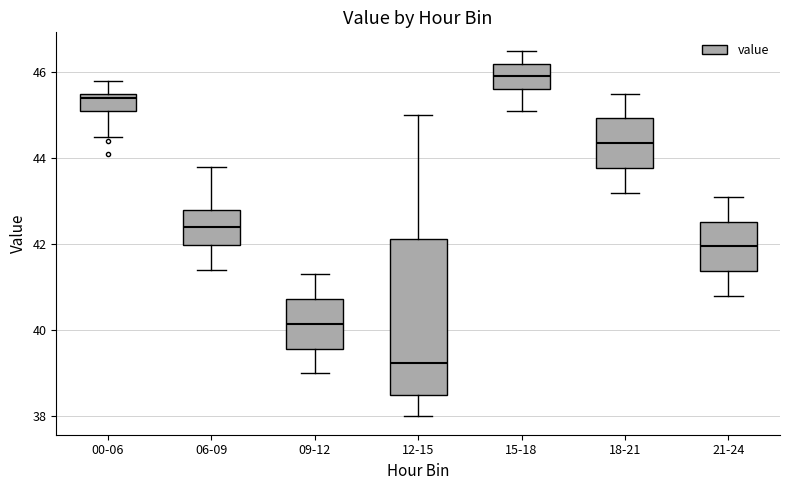

Reading left to right, read every box against the y-axis: the position of its median line, the range the box covers, and the ends of its whiskers. The values are not printed on the chart, so give them approximately, as read against the axis.

00-06: median 45.4, box 45.2 to 45.6, whiskers 44.6 to 45.8
06-09: median 42.4, box 42.0 to 42.8, whiskers 41.4 to 43.8
09-12: median 40.2, box 39.6 to 40.8, whiskers 39.0 to 41.4
12-15: median 39.2, box 38.6 to 42.2, whiskers 38.0 to 45.0
15-18: median 46.0, box 45.6 to 46.2, whiskers 45.2 to 46.6
18-21: median 44.4, box 43.8 to 45.0, whiskers 43.2 to 45.6
21-24: median 42.0, box 41.4 to 42.6, whiskers 40.8 to 43.2